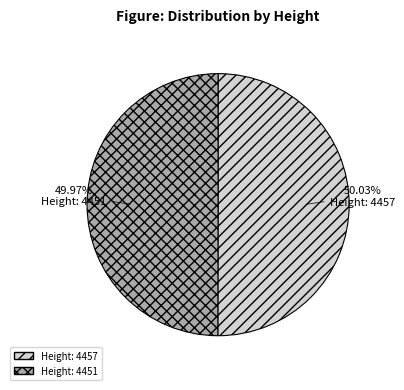

Approximately how many times larger is the value at Height: 4457 compared to Height: 4451?

1.0